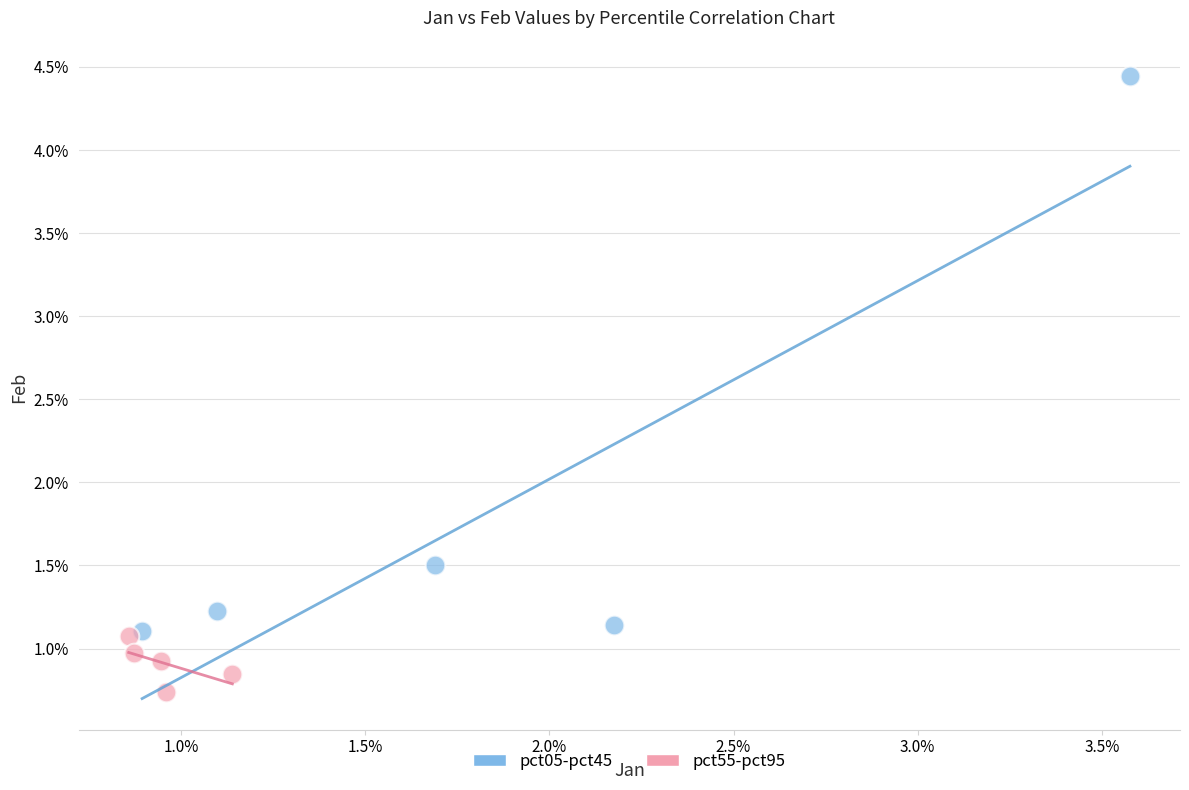

Which series has the largest Y range (max minus min)?

pct05-pct45